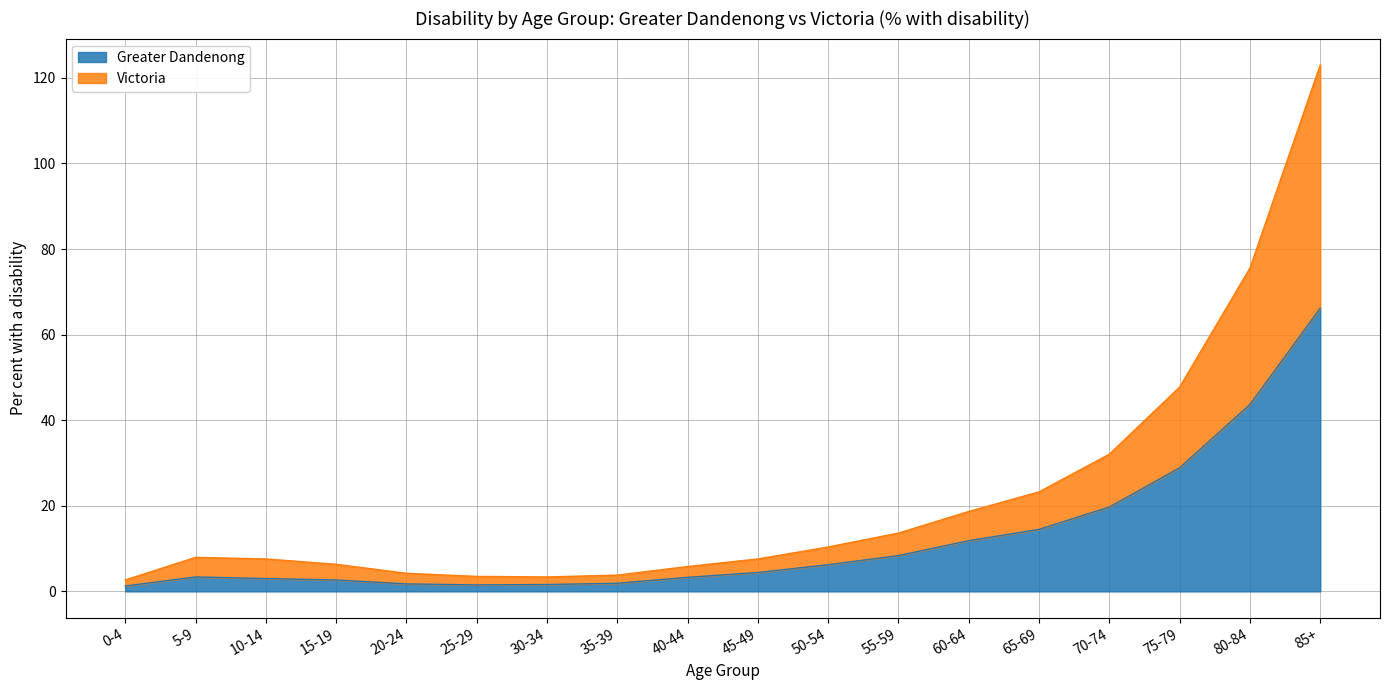

Which category has the highest value in the Greater Dandenong series?

85+